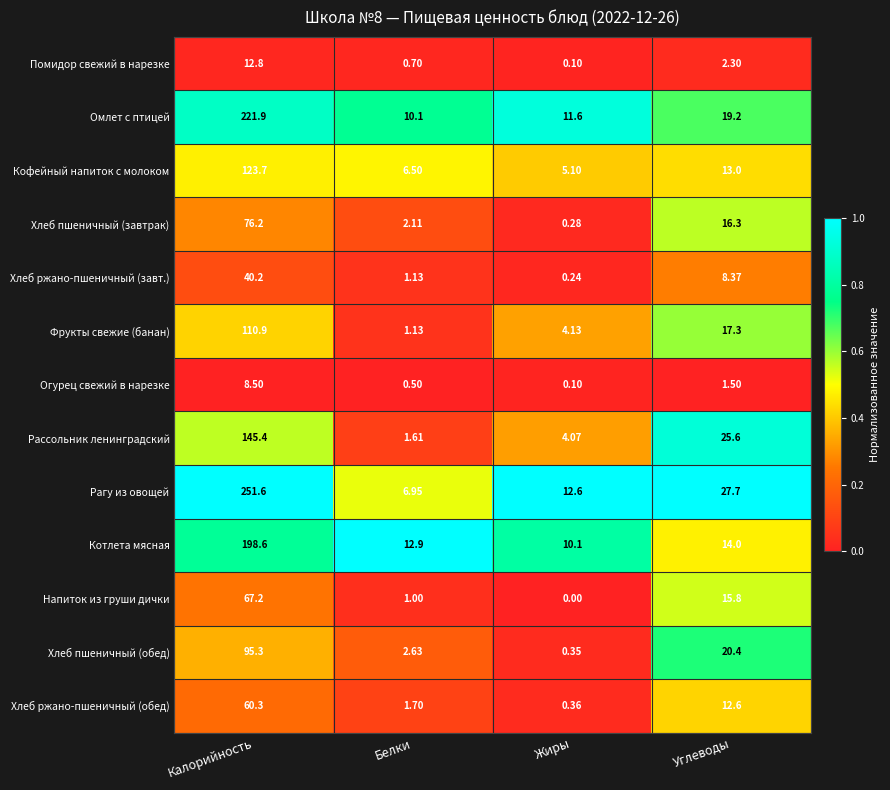

Between Калорийность and Жиры, which series saw the biggest shift?

Рагу из овощей